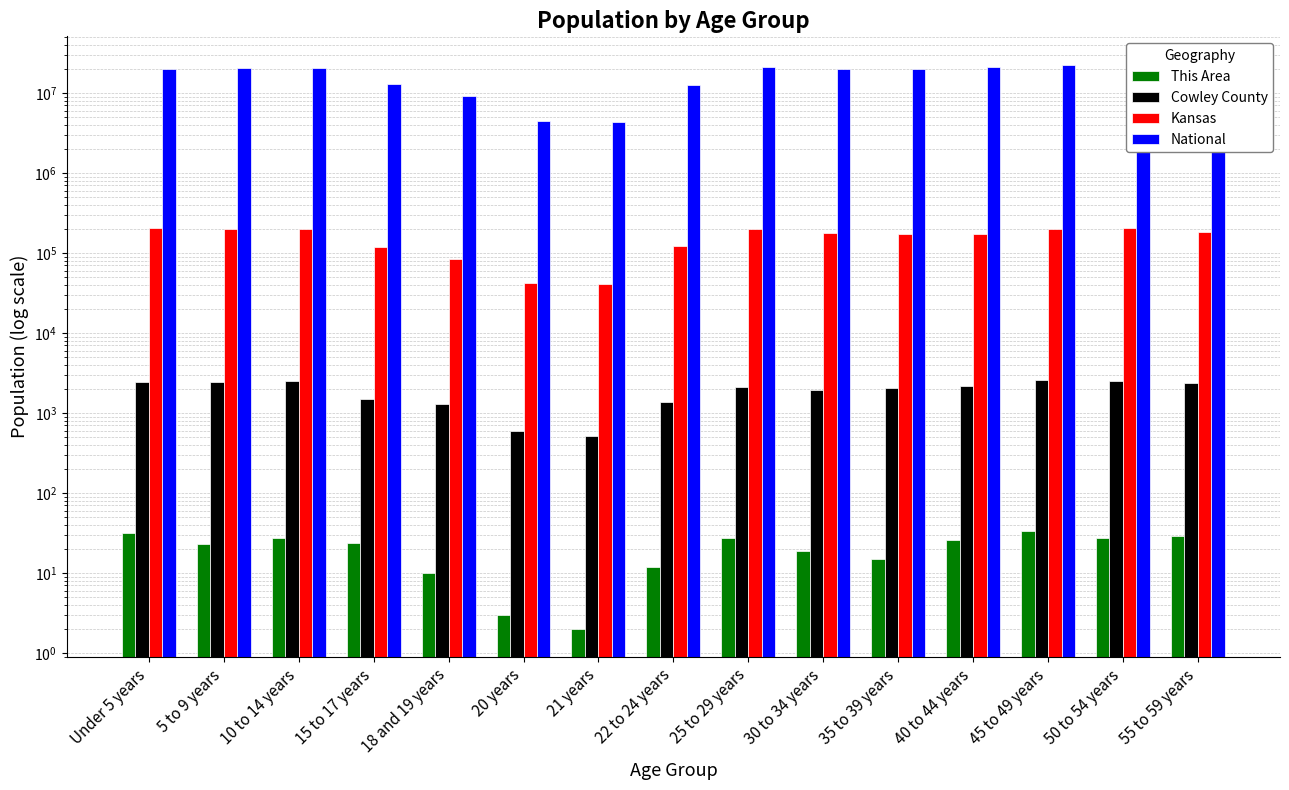

What is the value of the National bar at the 7th from the left?

4354294